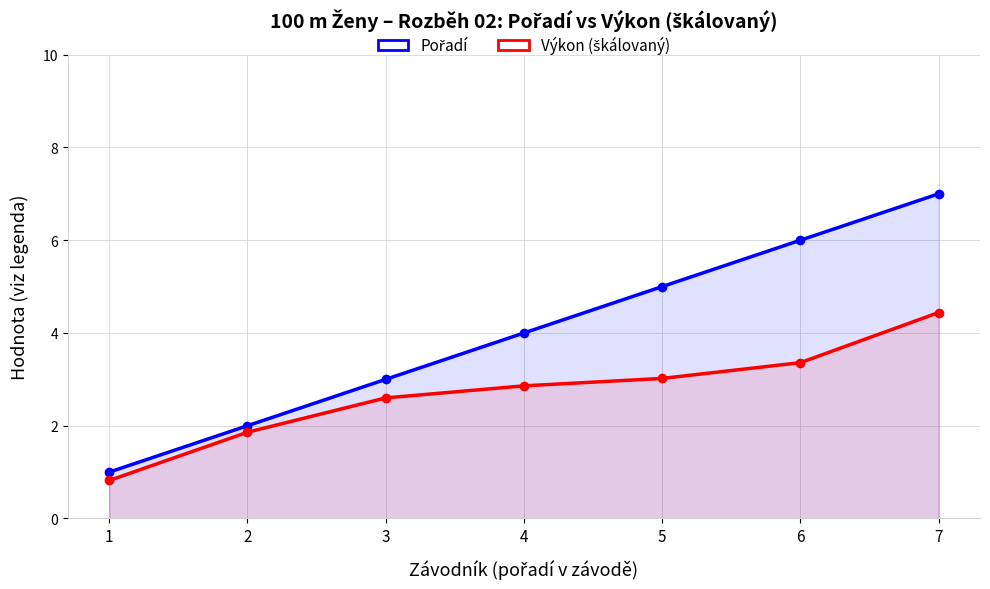

How many categories are shown in the chart?

7